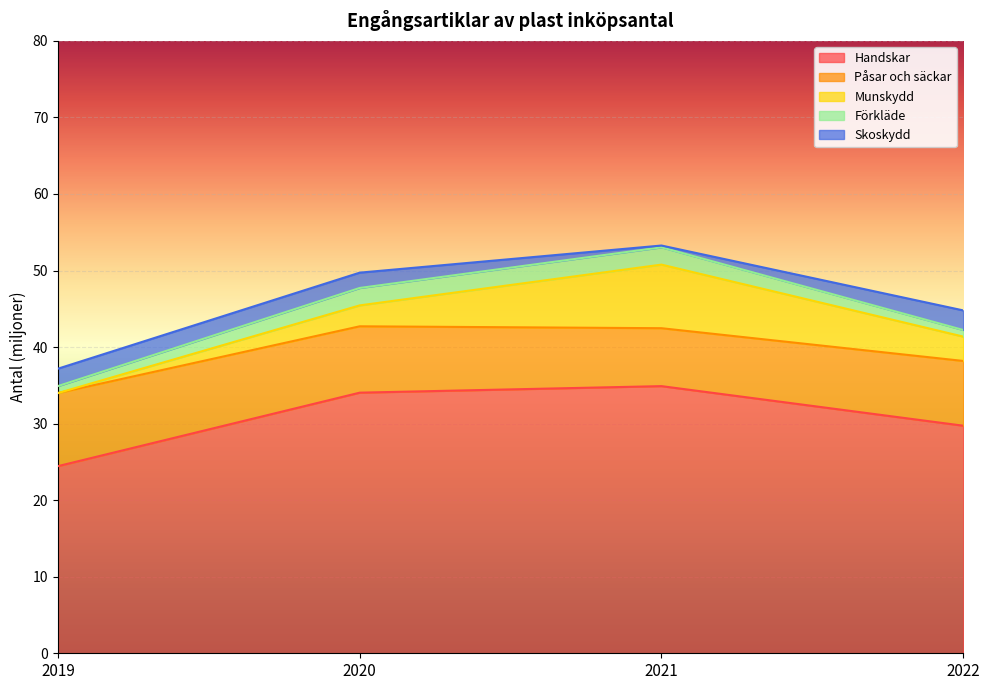

Is it true that Munskydd equals 0.0 at 2019?

True